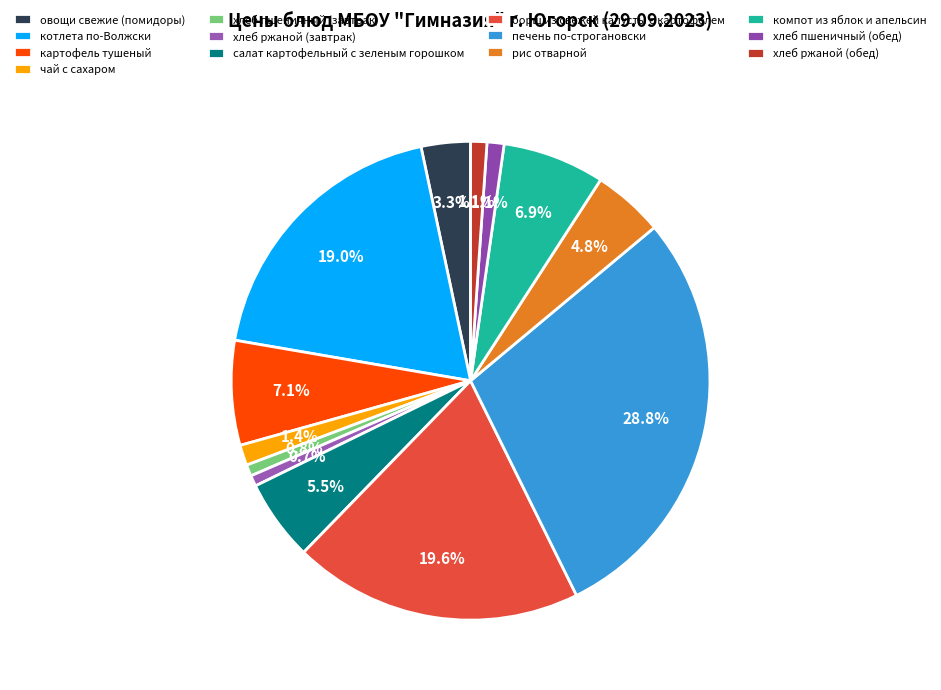

To the nearest percent, what is the difference between the largest and smallest slice percentages?

28%